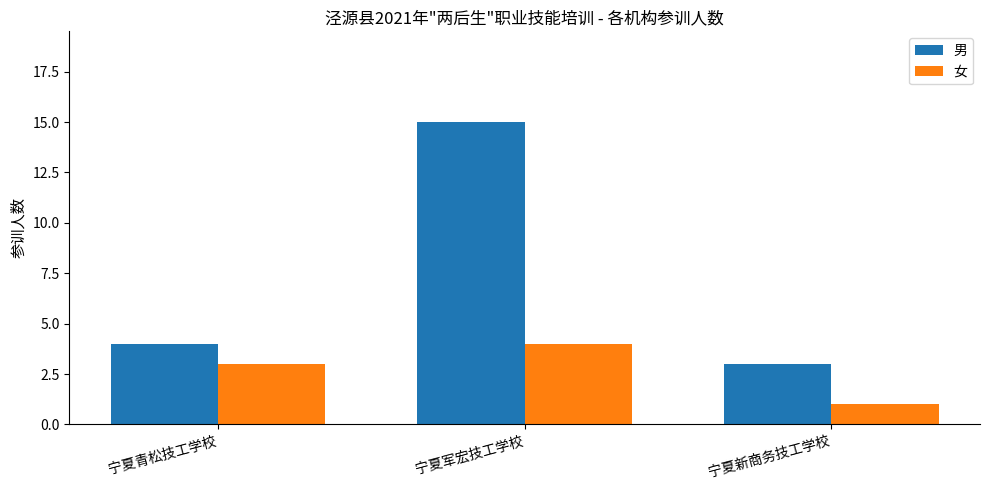

Which series has the widest spread of values?

男